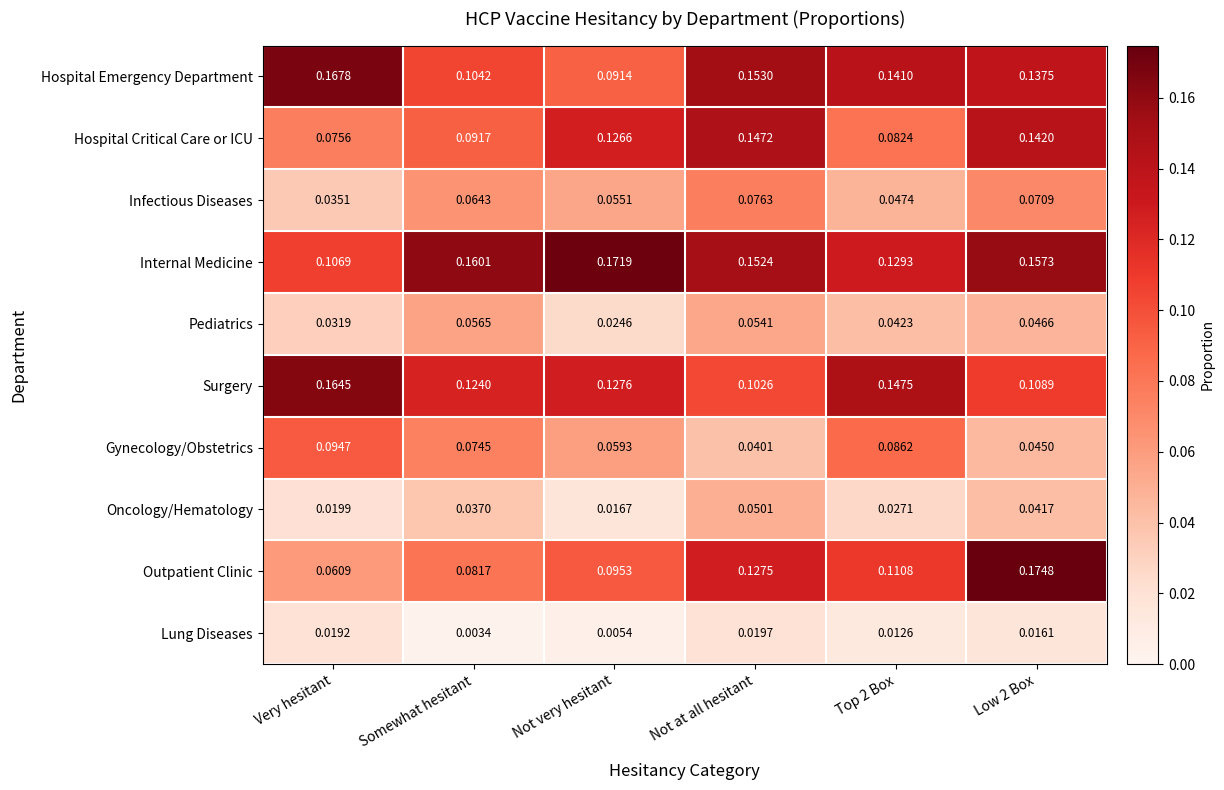

At which label is Outpatient Clinic closest to 0?

Very hesitant